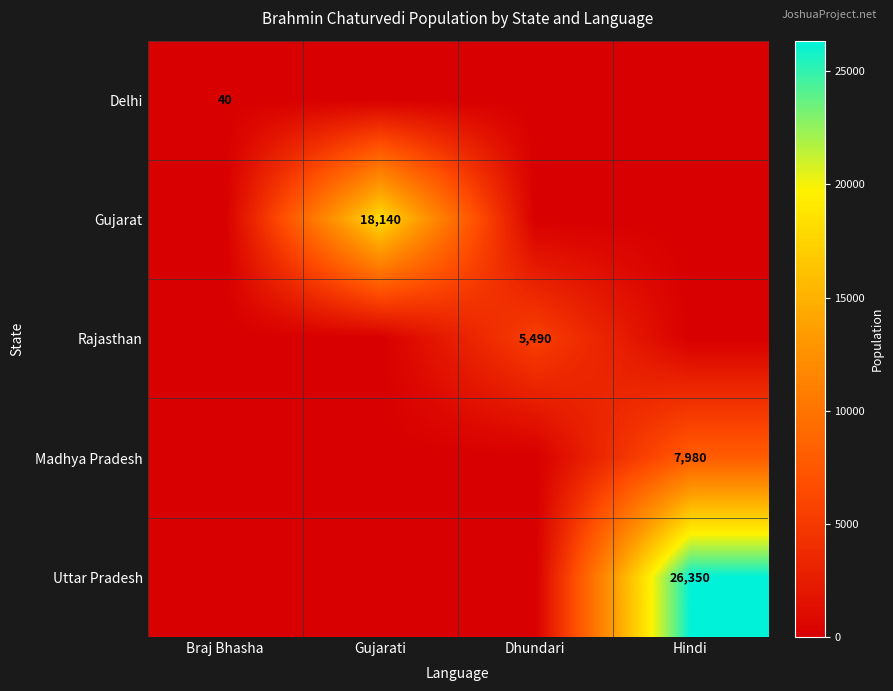

What is the average value of the Delhi series?

10